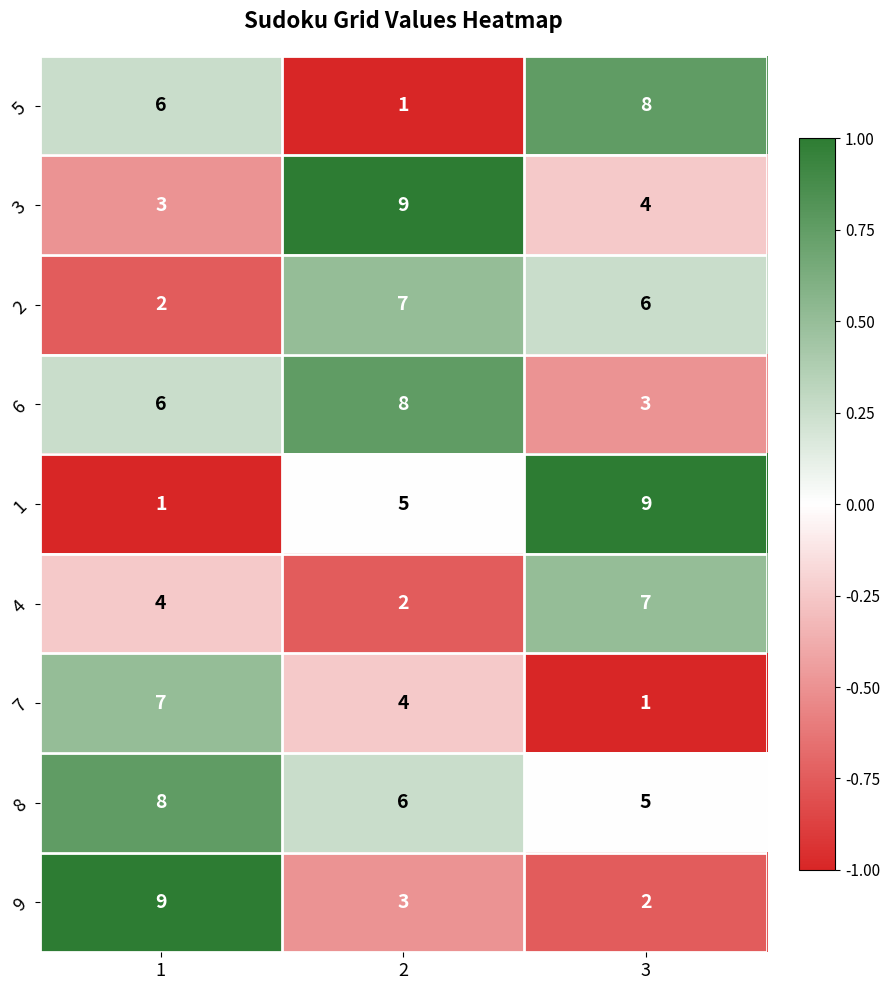

Count the number of categories in the chart.

3